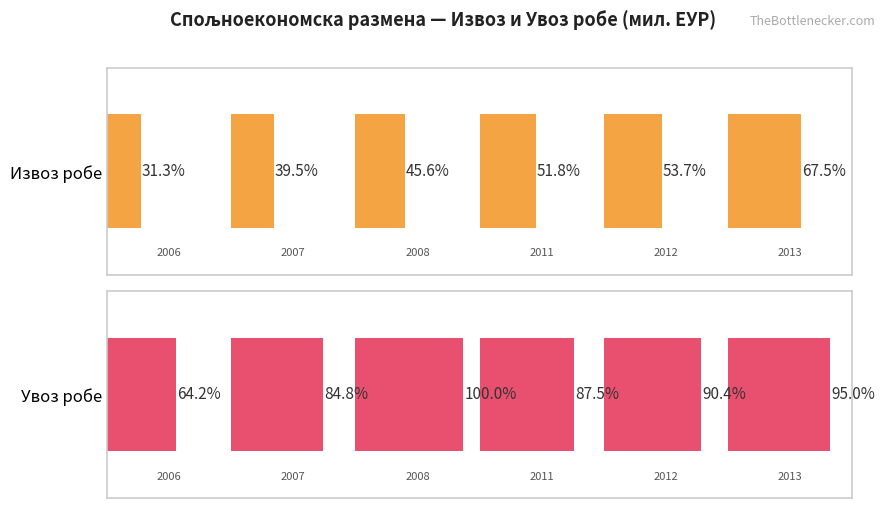

Reading left to right, transcribe all the data shown in this chart.

Извоз робе: 5102.5	6432.2	7428.8	8441.4	8738.8	10995.8
Увоз робе: 10460.7	13808.4	16283.0	14250.0	14711.7	15468.3